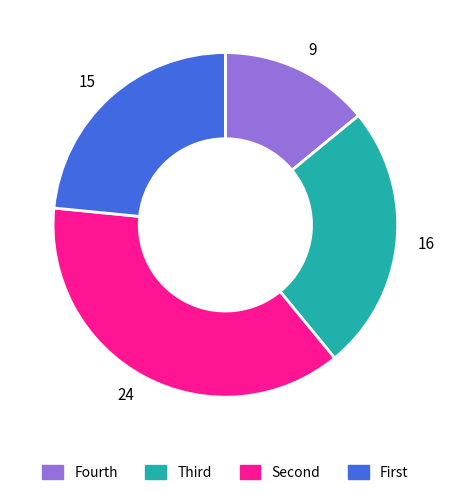

Is it true that Fourth is 14% of the pie?

True